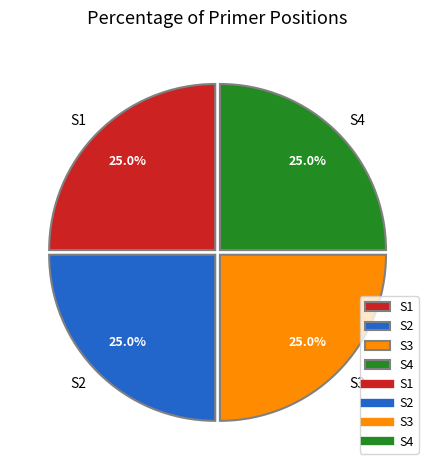

Approximately how many times larger is the value at S1 compared to S3?

1.0